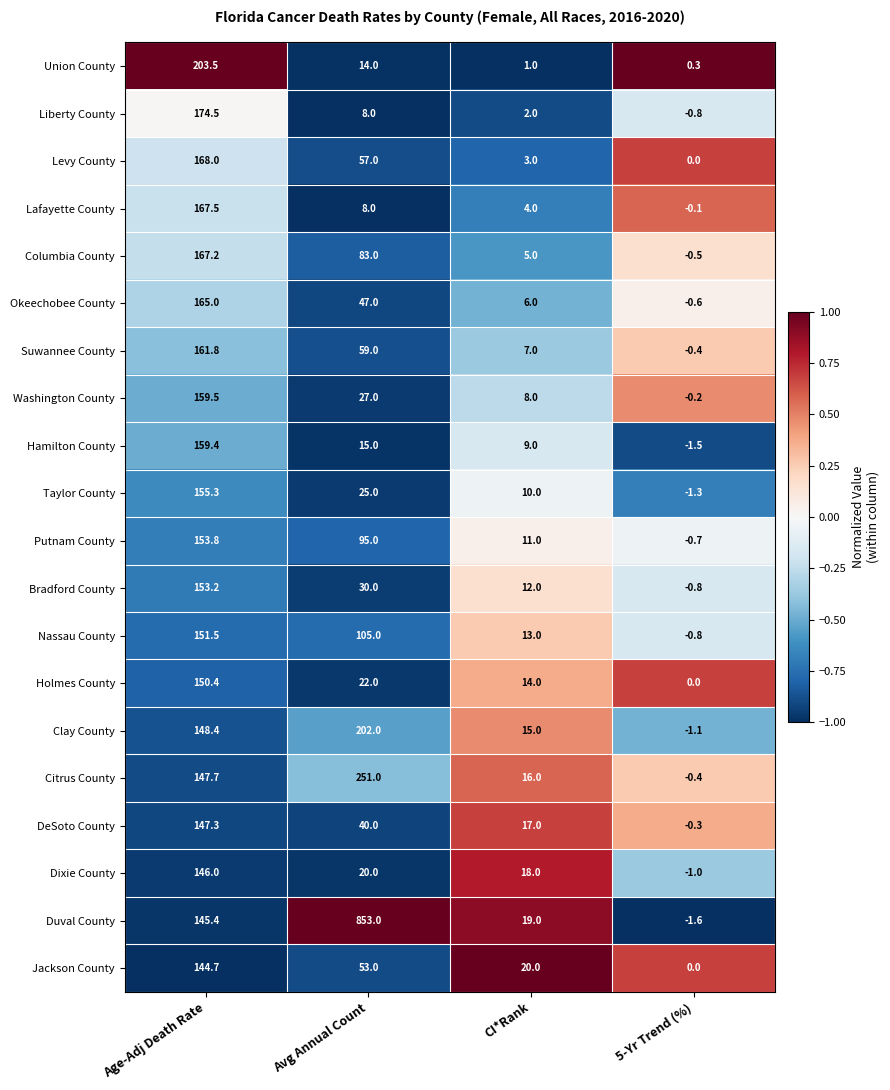

Between Age-Adj Death Rate and 5-Yr Trend (%), which series saw the biggest shift?

Union County